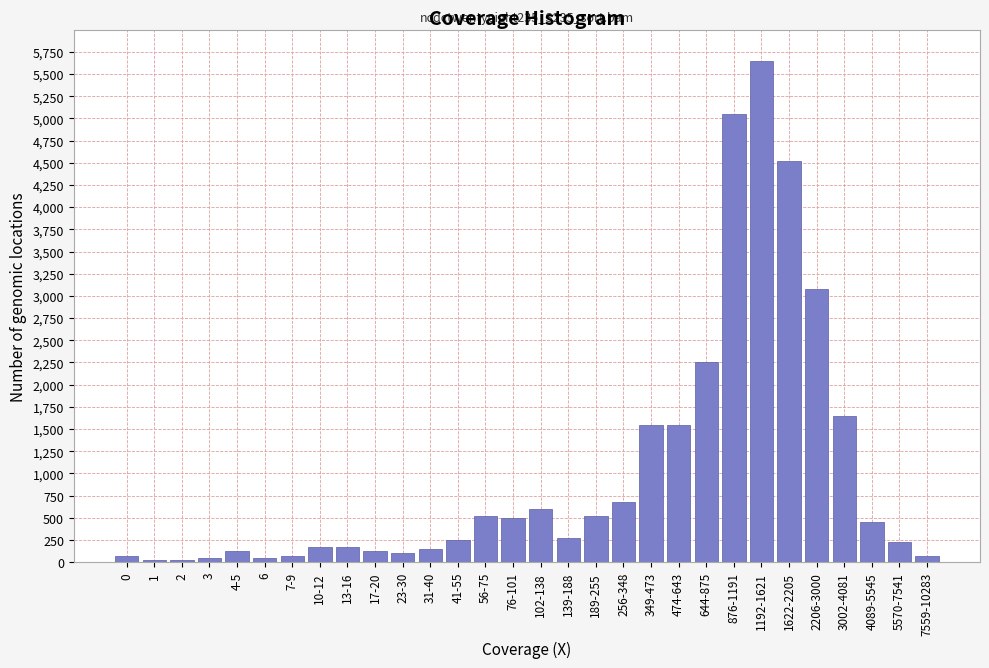

Reading left to right, extract all data points from this chart.

75	25	25	50	125	50	75	175	175	125	100	150	250	525	500	600	275	525	675	1550	1550	2250	5050	5650	4525	3075	1650	450	225	75